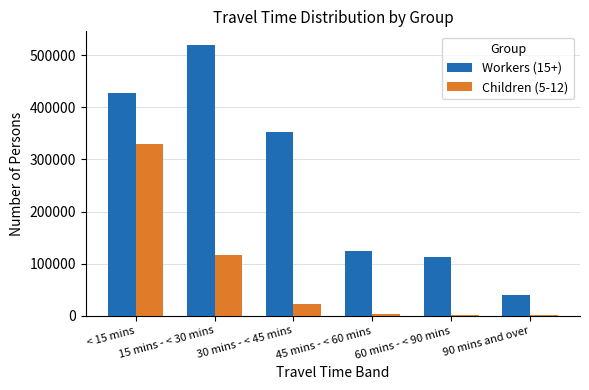

Which series has the largest total across all categories?

Workers (15+)